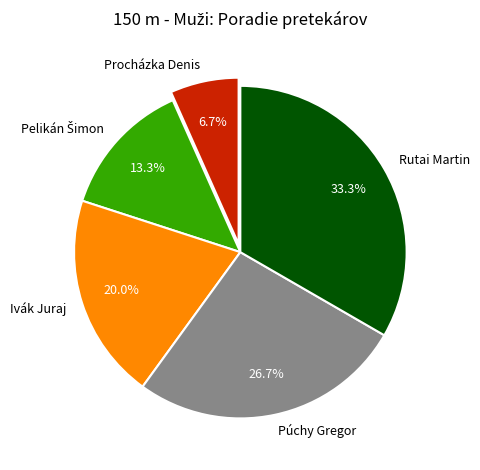

Is it true that Ivák Juraj is 10% of the pie?

False